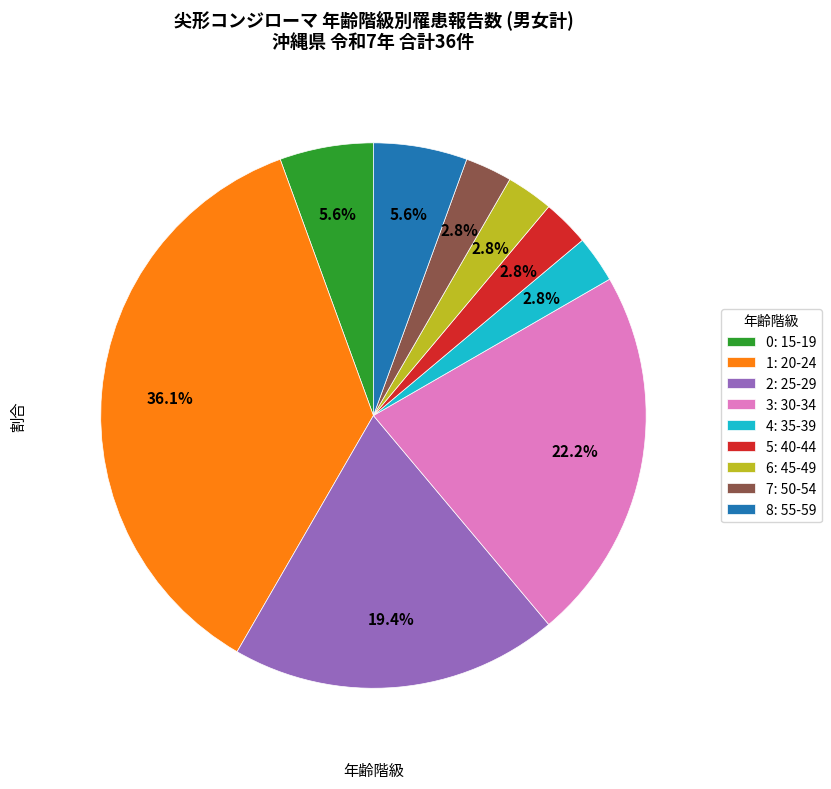

How many segments does this pie chart have?

9